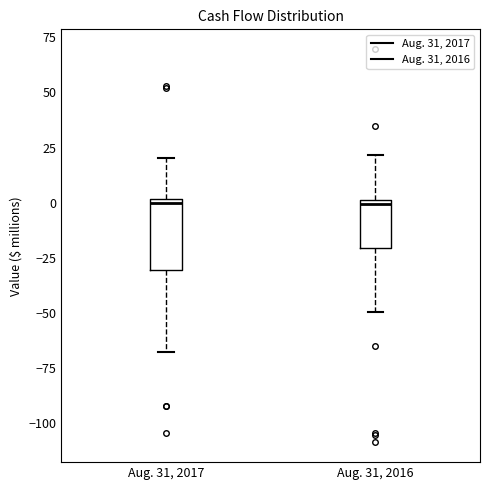

Comparing the boxes themselves (not the whiskers), which one is the tallest?

Aug. 31, 2017